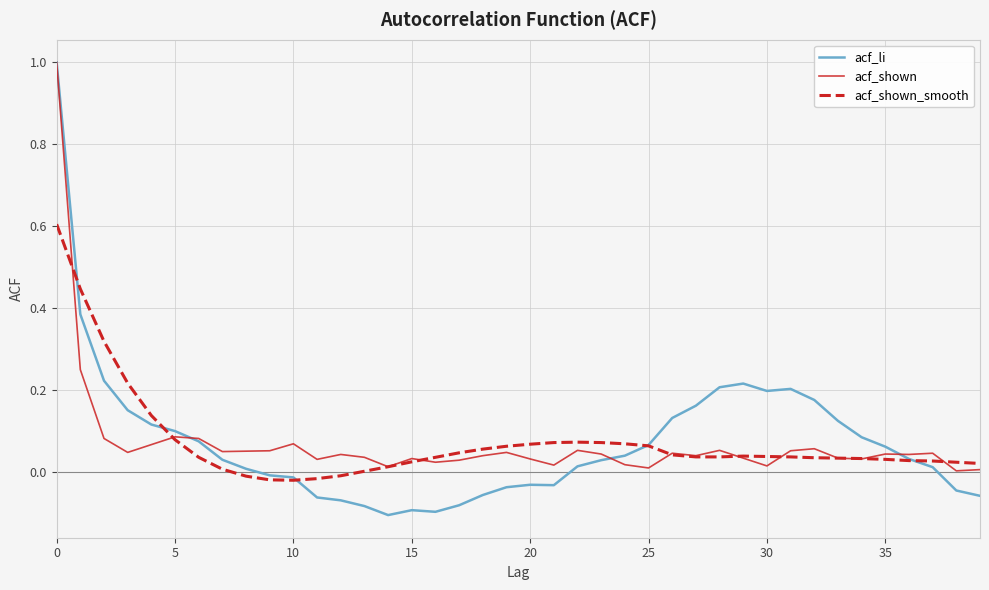

In acf_li, how many points are lower than both neighbors (excluding endpoints)?

4